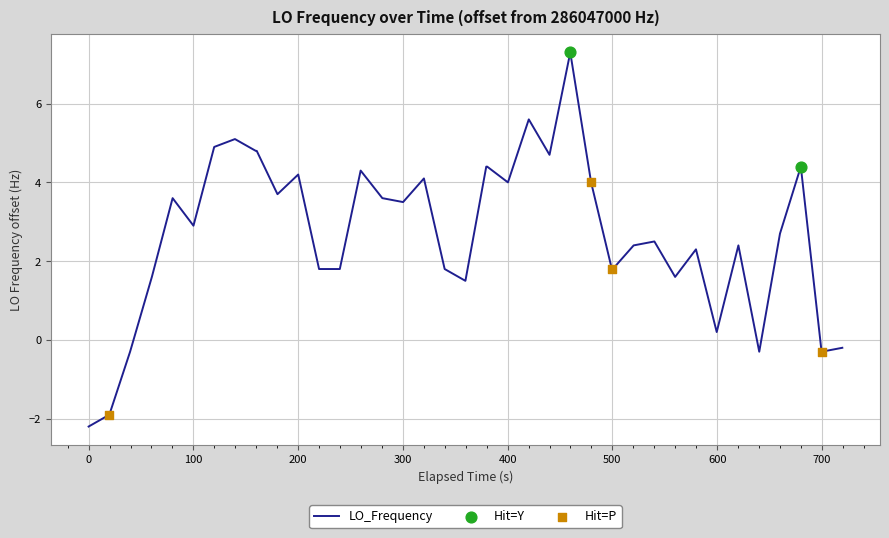

What is the difference between the maximum and minimum values?

9.5